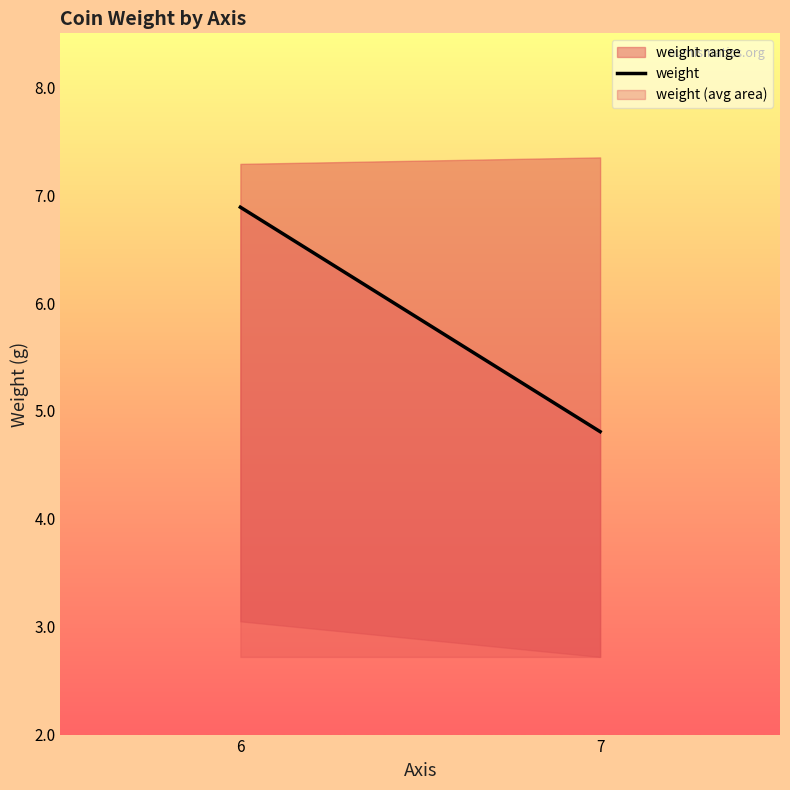

The chart shows a value of 4.8 at 7. True or false?

True